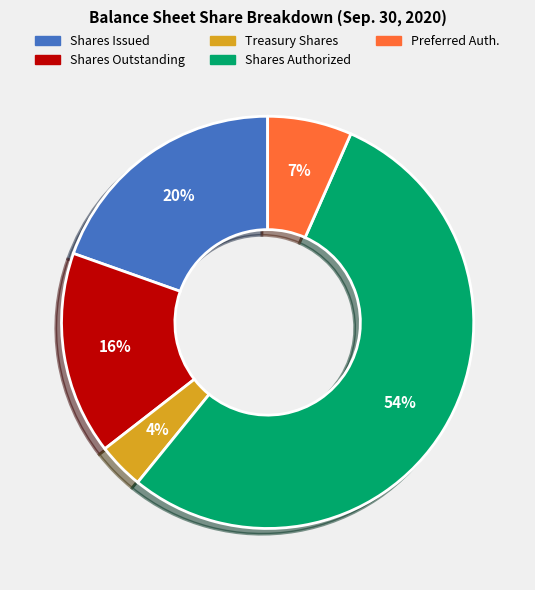

Is there any slice that represents more than half of the pie?

Yes